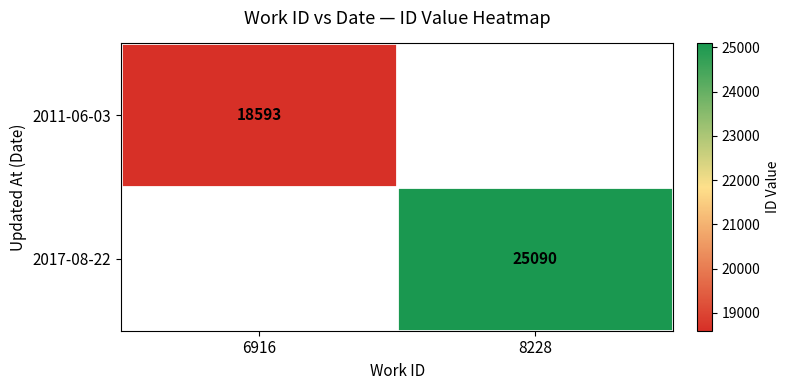

The value of 2011-06-03 at 6916 is 12287. True or false?

False